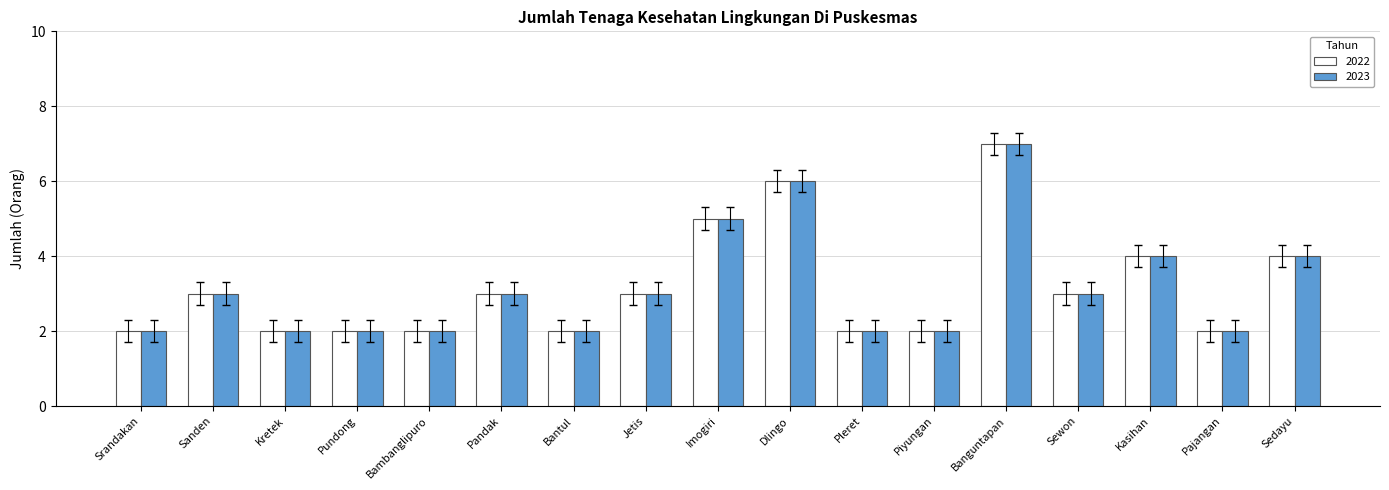

How many data points does each series have?

17